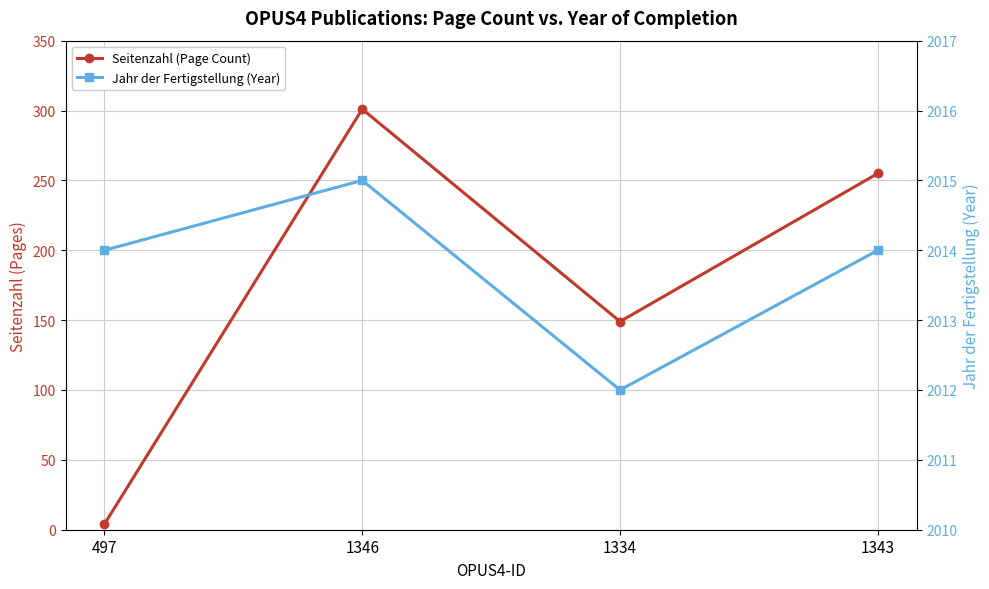

What value does the Jahr der Fertigstellung (Year) series have at 1343?

2014